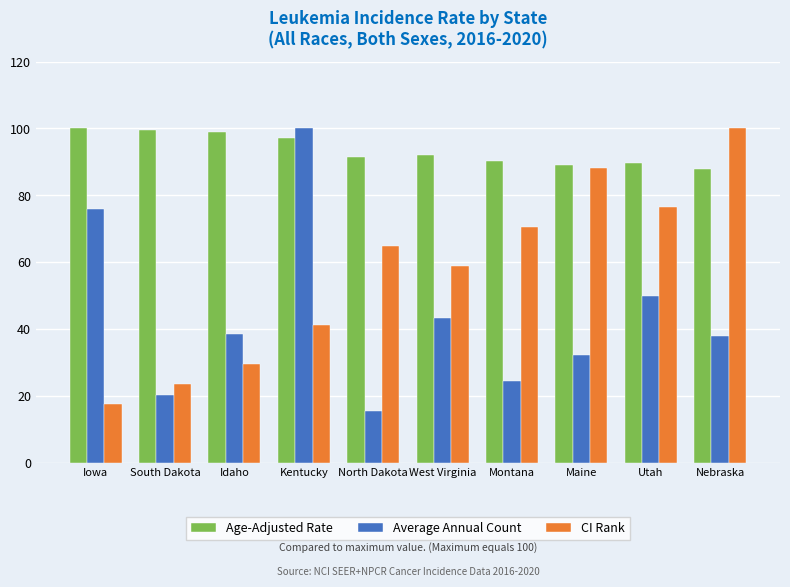

What is the greatest value displayed?

100.0